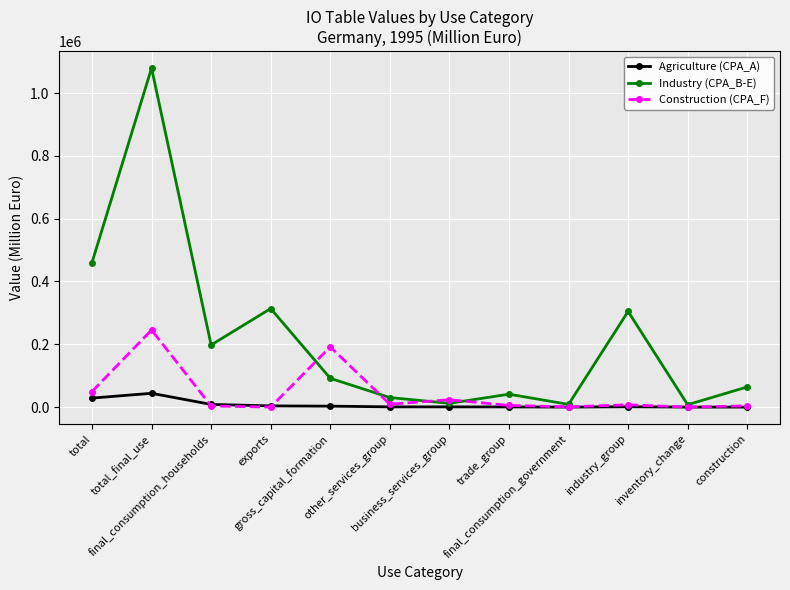

How many data points in Industry (CPA_B-E) are less than 91692?

6